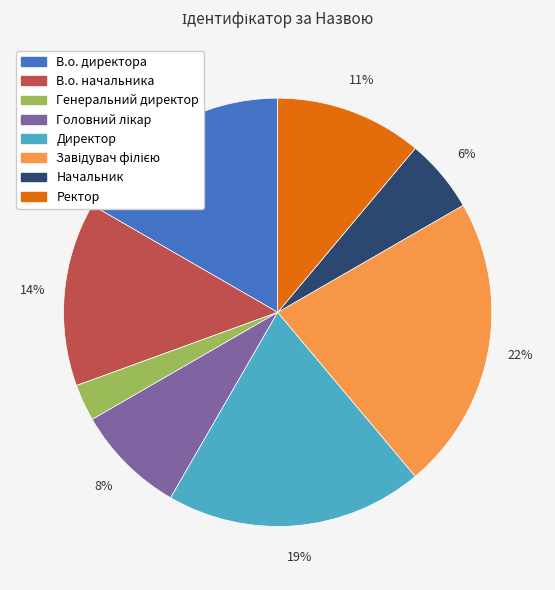

Which has a higher value, Ректор or Генеральний директор?

Ректор